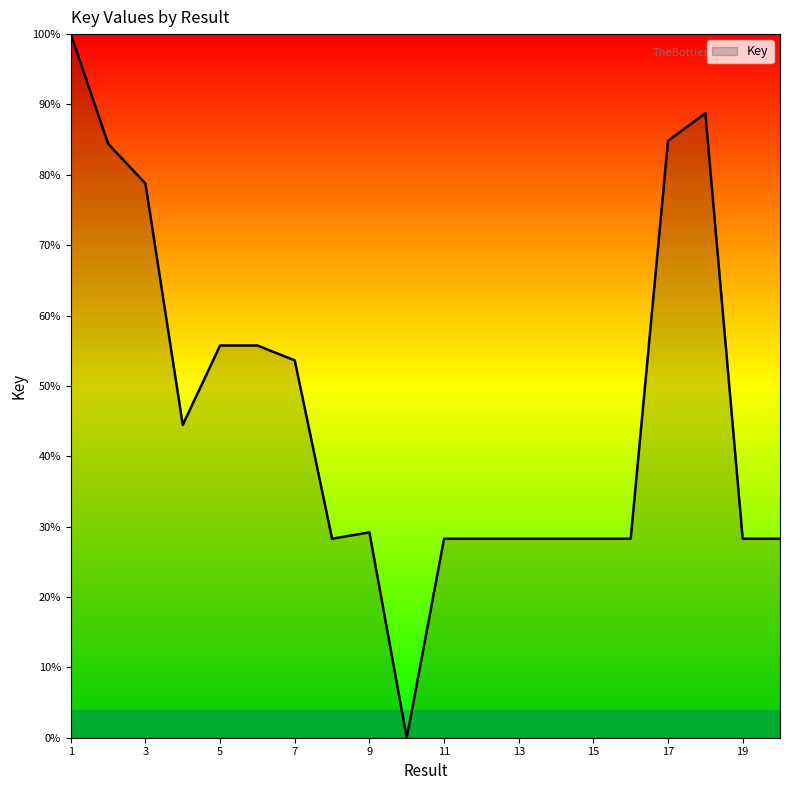

What is the difference between the maximum and minimum values?

100.0